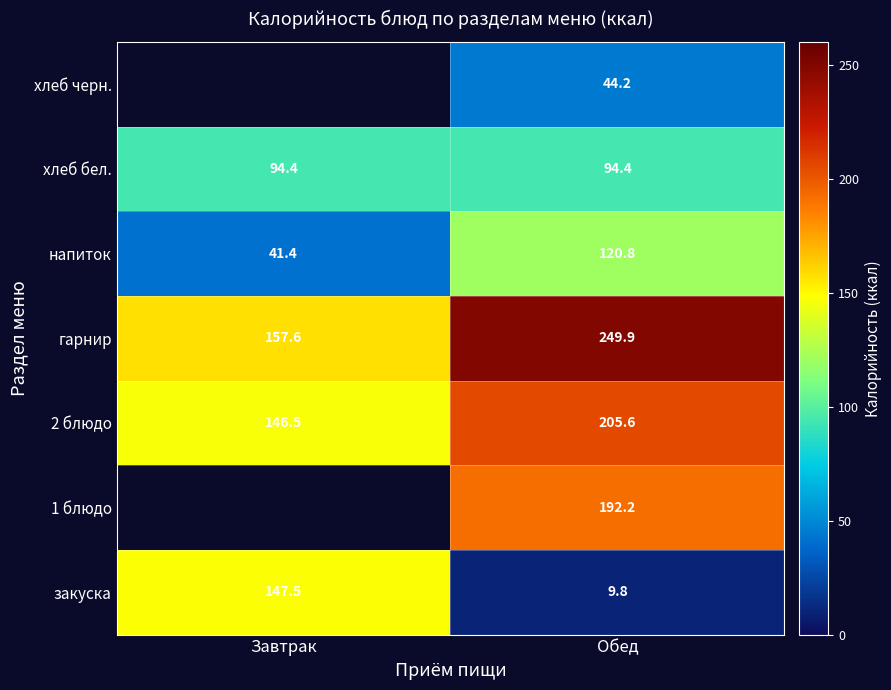

How many values in the закуска series are below 147?

1